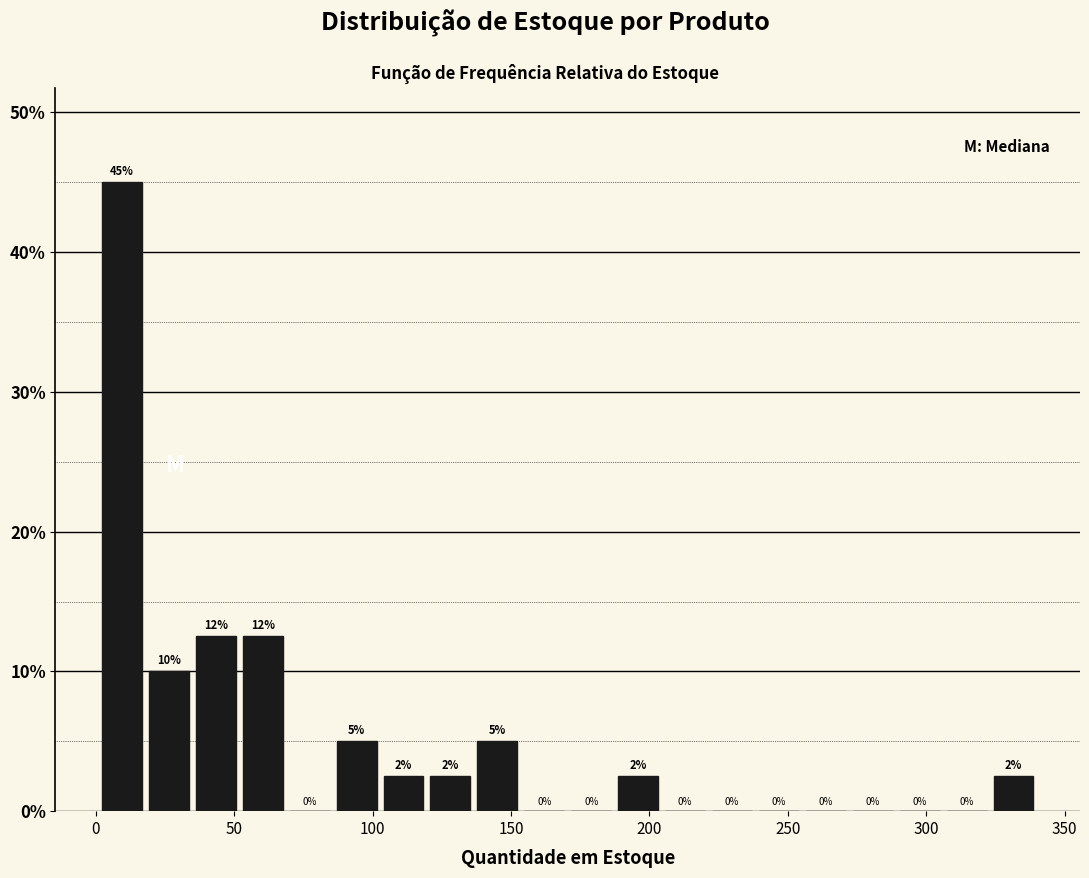

Read against the x-axis, roughly where is the centre of the tallest bar?

10